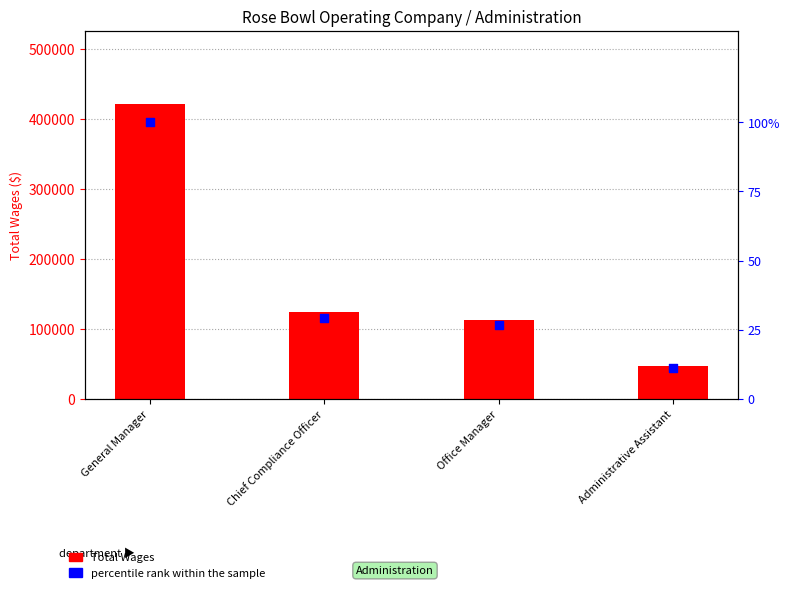

Which series has the largest total across all categories?

Total Wages